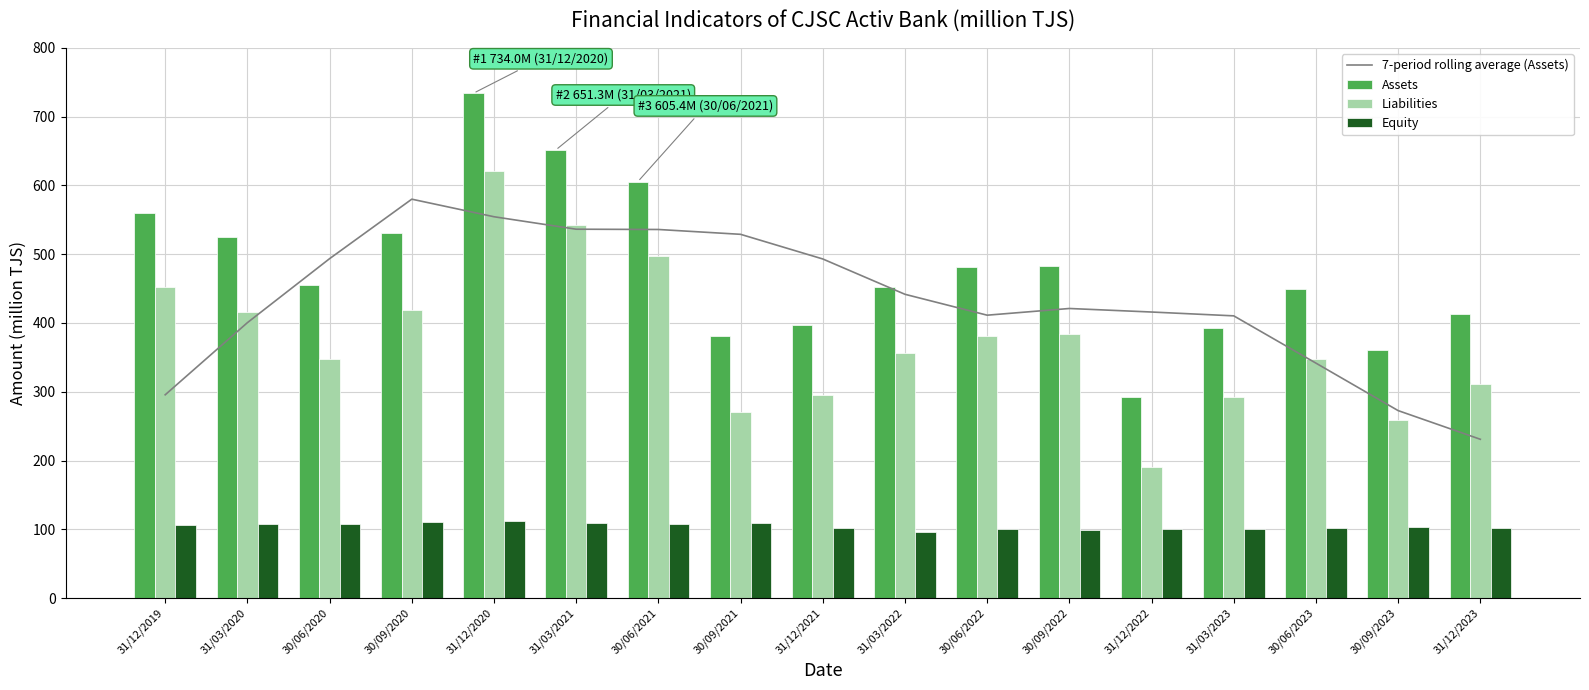

Rank the series at 30/09/2020 from lowest to highest value.

Equity, Liabilities, Assets, 7-period rolling average (Assets)